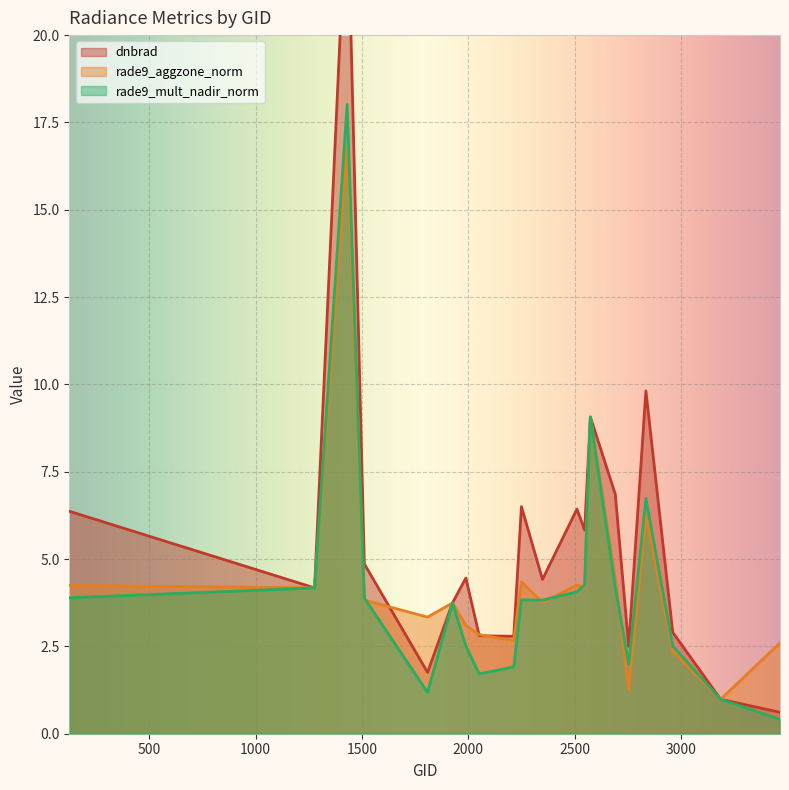

At which label does dnbrad first exceed 4?

125